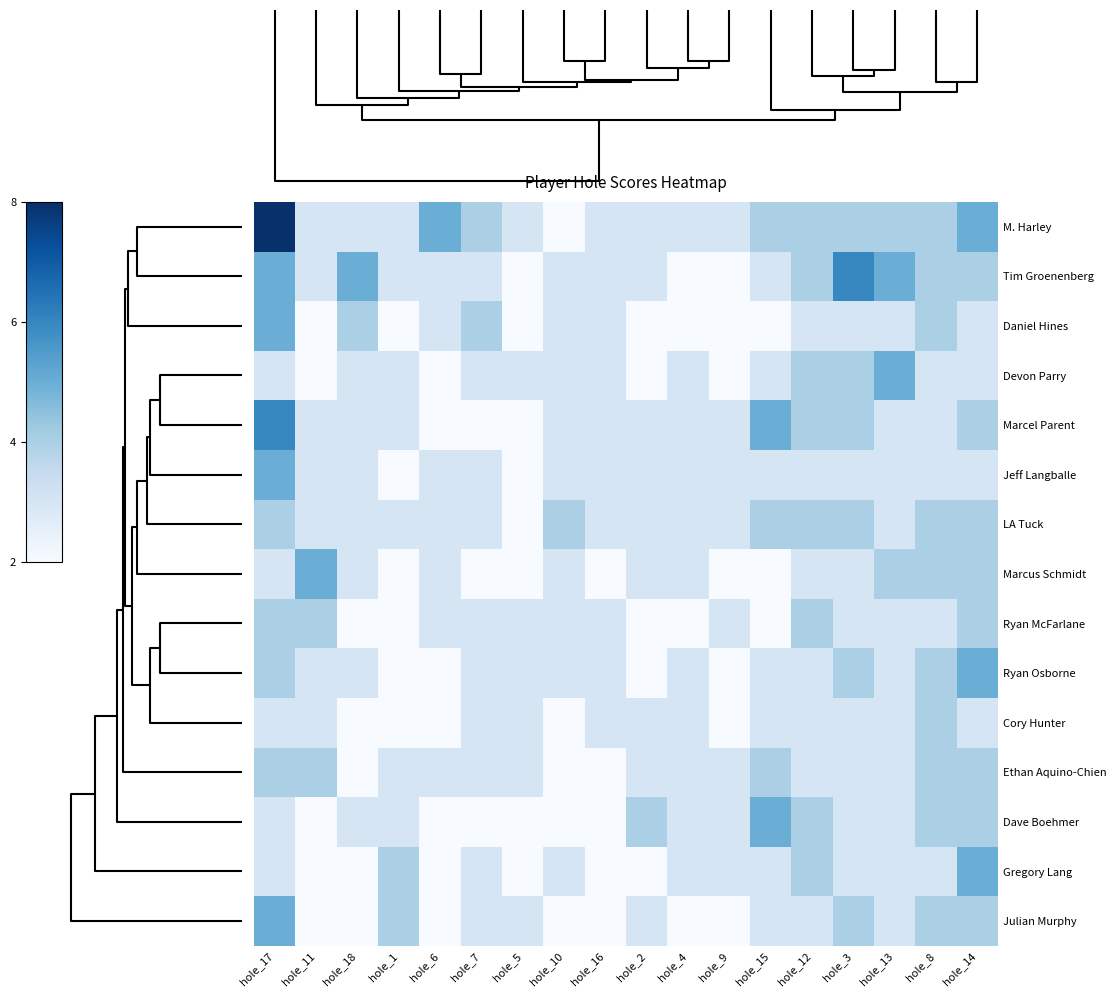

What is the maximum value shown in the chart?

8